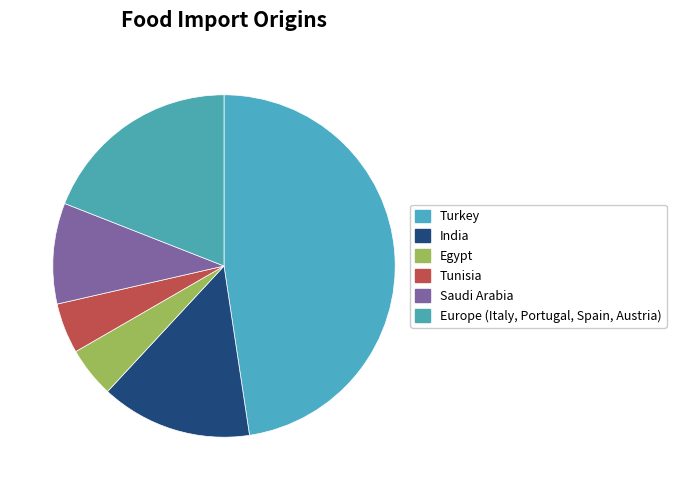

Which has a higher value, Turkey or Europe (Italy, Portugal, Spain, Austria)?

Turkey